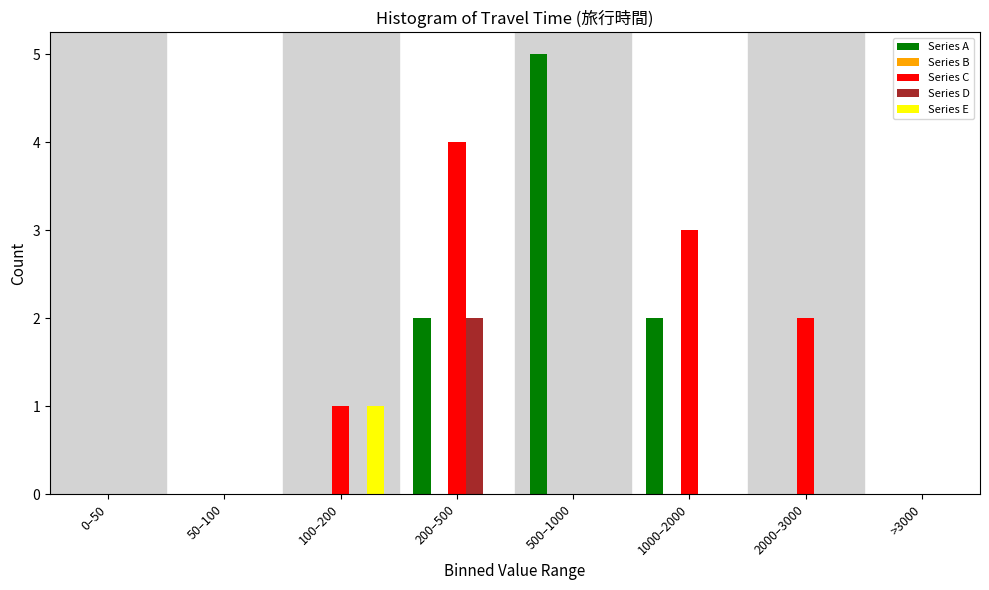

Is the value of Series D at 1000–2000 greater than the value of Series A at 500–1000?

No